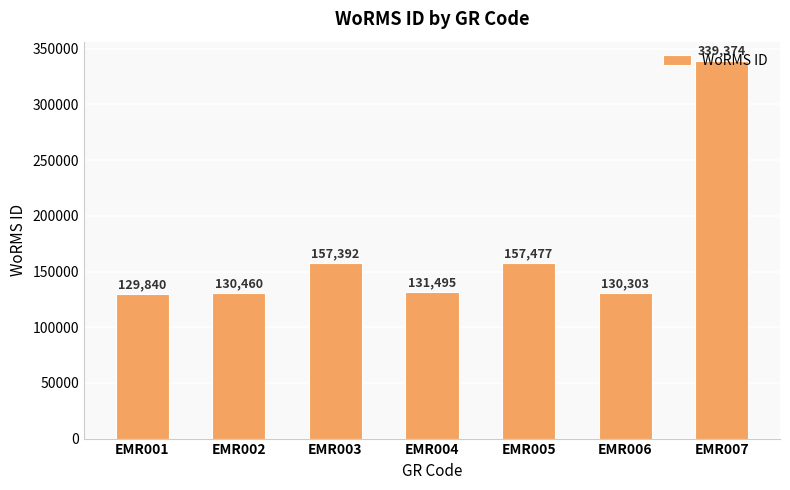

How many data points does each series have?

7